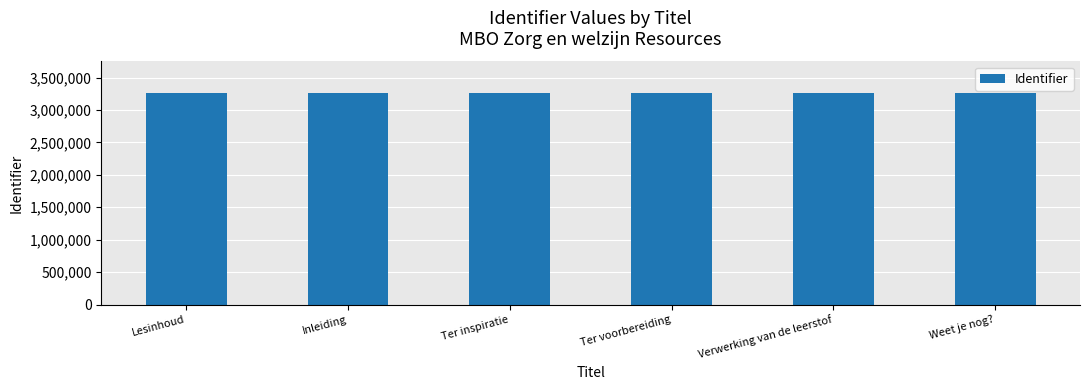

Read the value at Lesinhoud.

3259202